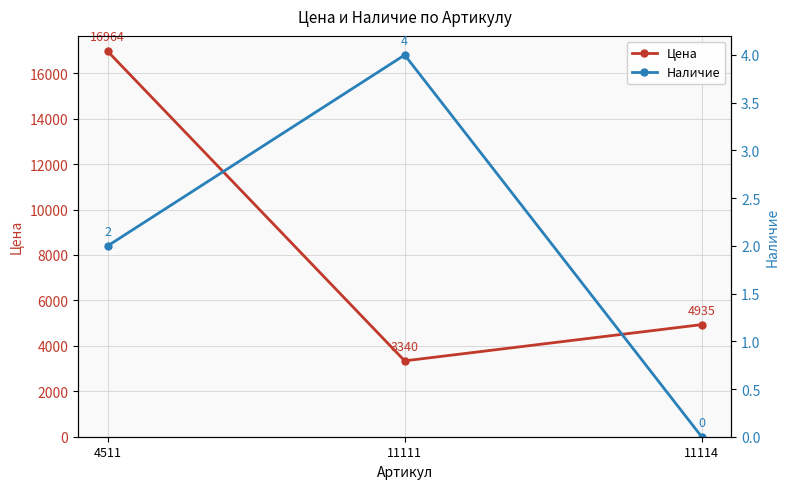

What are all the series names shown in the legend?

Цена, Наличие